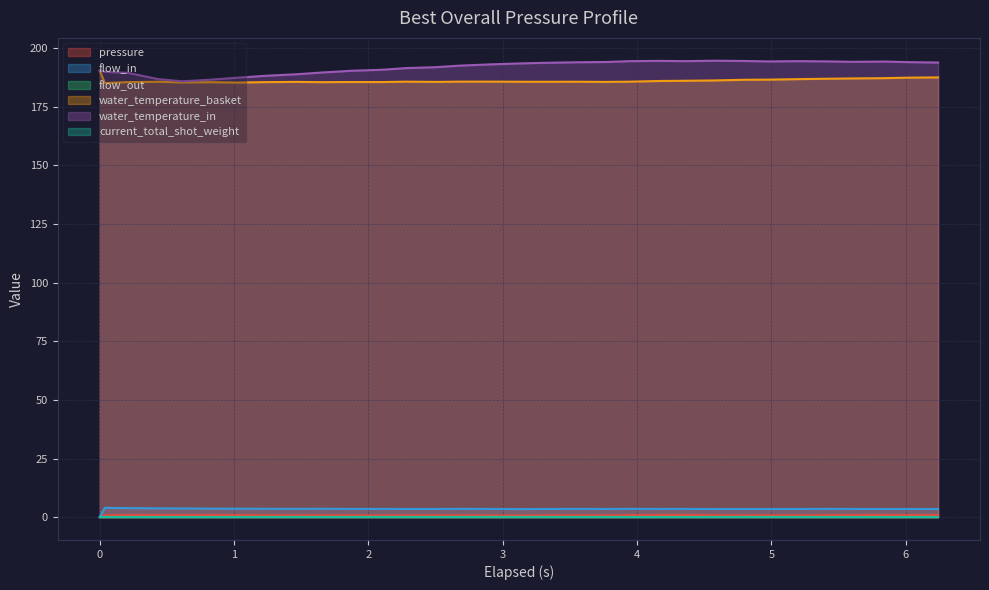

At which label is water_temperature_basket closest to 187?

5.431